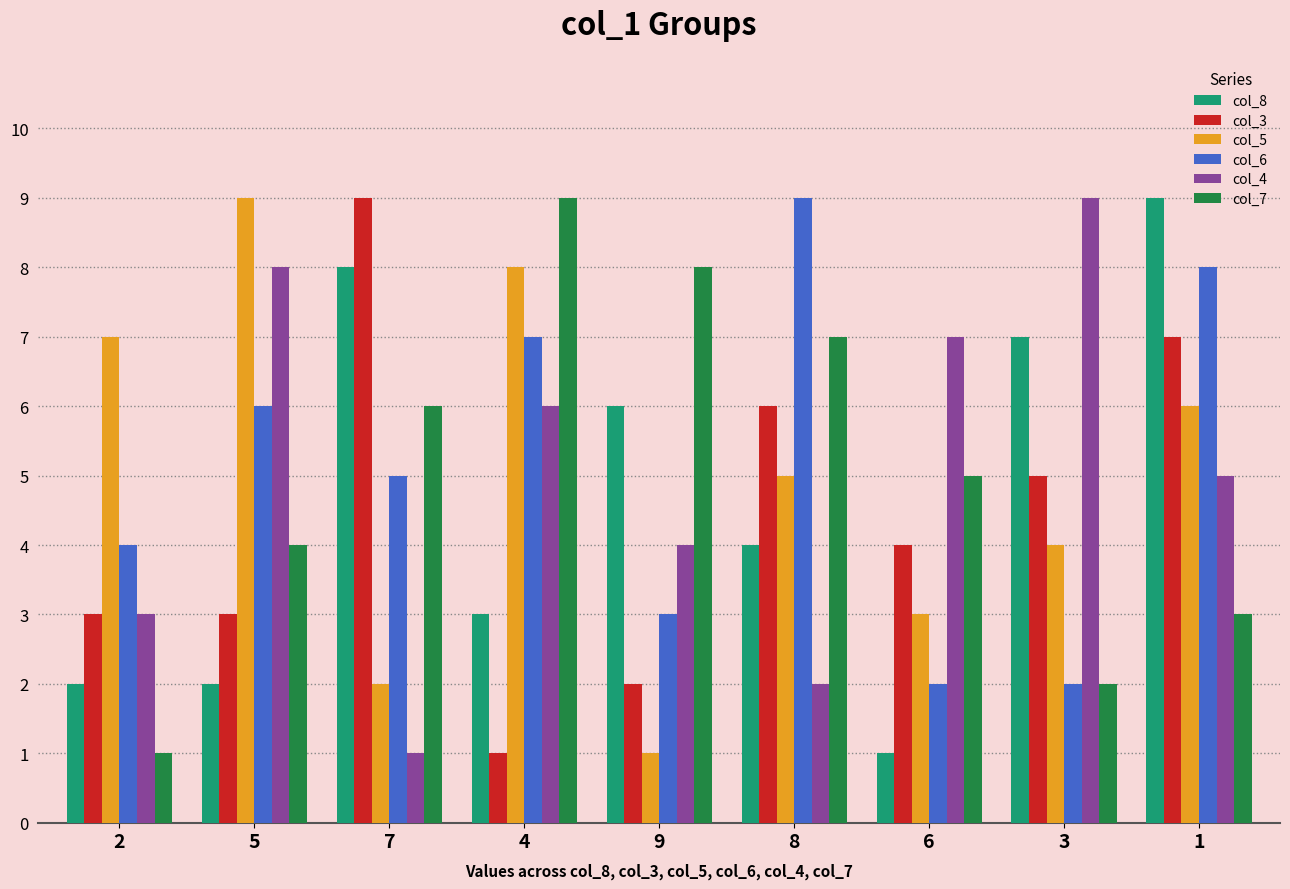

What is the smallest value displayed?

1